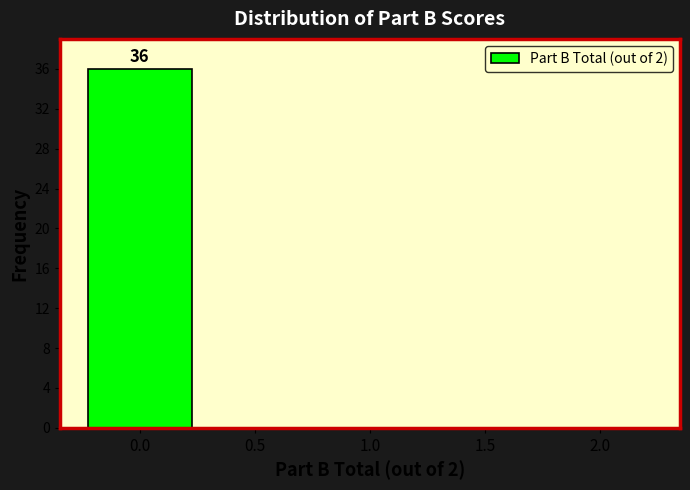

Reading left to right, transcribe all the data shown in this chart.

0.0=36	0.5=0	1.0=0	1.5=0	2.0=0